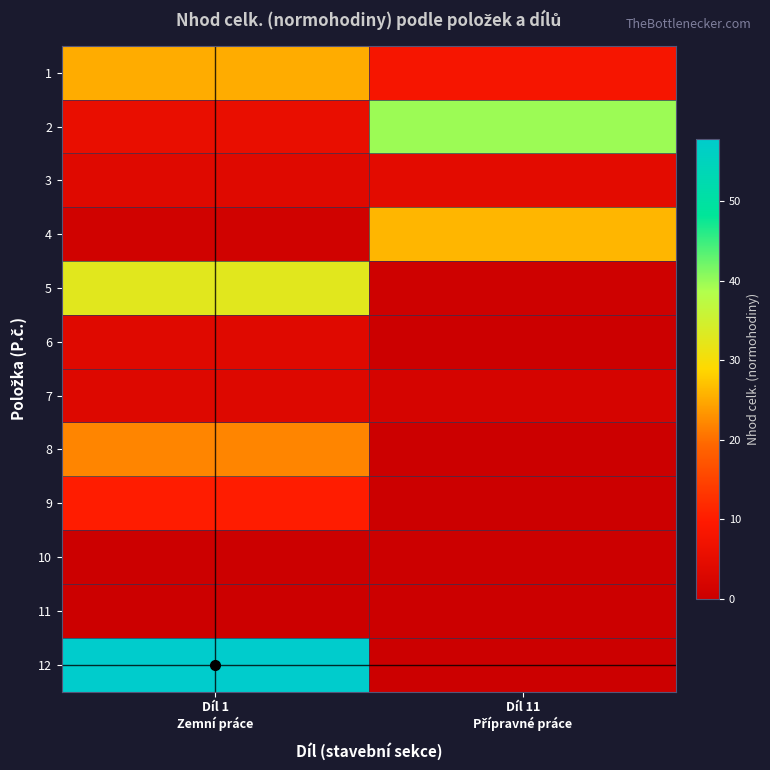

What is the maximum value shown in the chart?

57.9